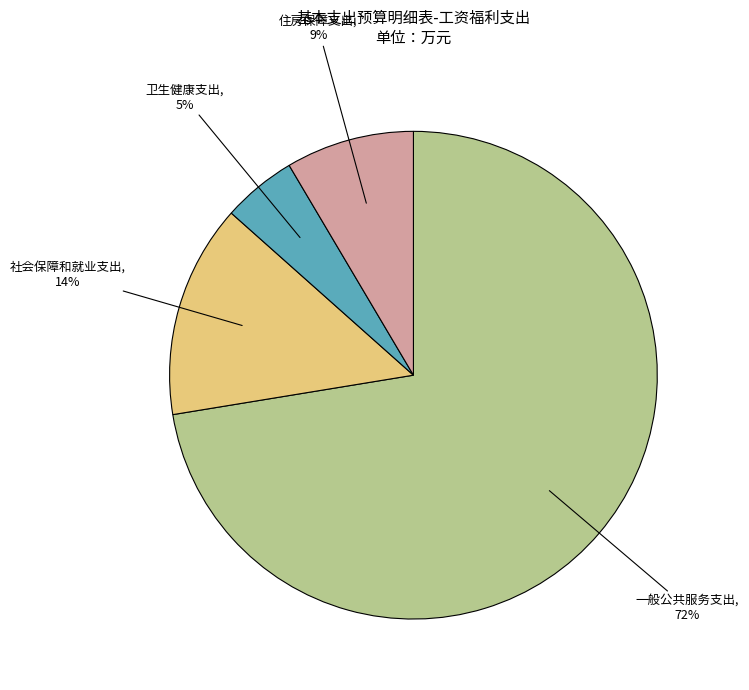

To the nearest percent, what is the average slice percentage?

25%